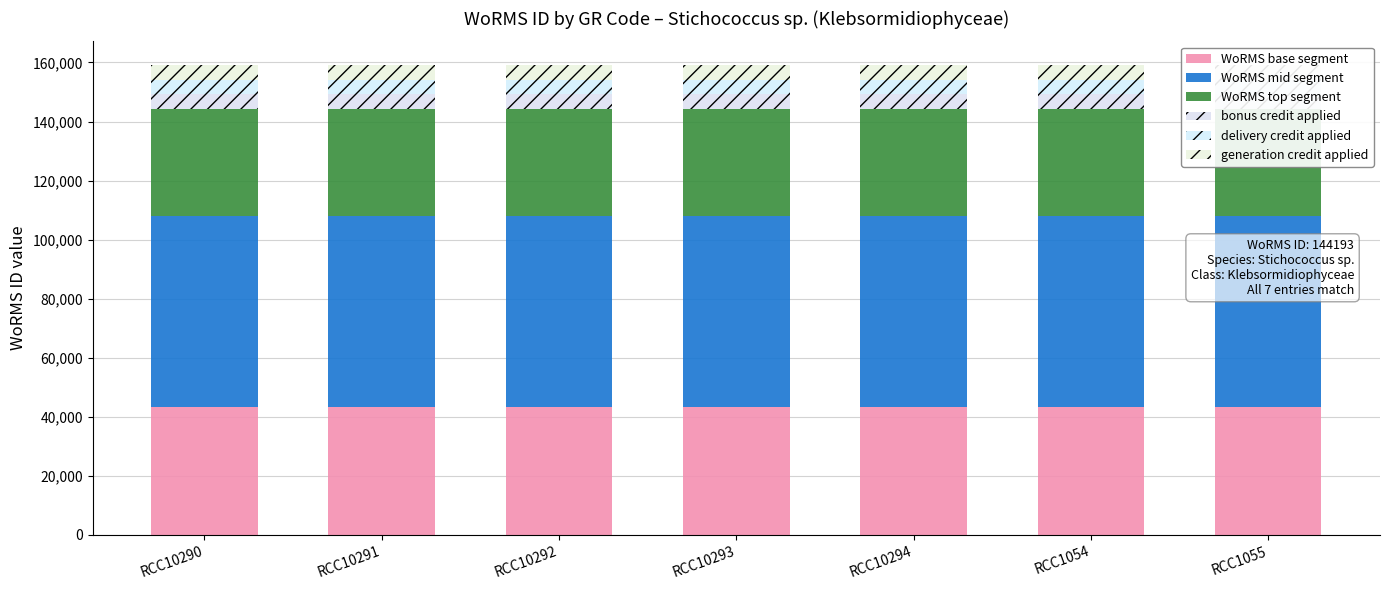

Reading left to right, transcribe all the data shown in this chart.

WoRMS base segment: RCC10290=43258	RCC10291=43258	RCC10292=43258	RCC10293=43258	RCC10294=43258	RCC1054=43258	RCC1055=43258
WoRMS mid segment: RCC10290=64887	RCC10291=64887	RCC10292=64887	RCC10293=64887	RCC10294=64887	RCC1054=64887	RCC1055=64887
WoRMS top segment: RCC10290=36048	RCC10291=36048	RCC10292=36048	RCC10293=36048	RCC10294=36048	RCC1054=36048	RCC1055=36048
bonus credit applied: RCC10290=5000	RCC10291=5000	RCC10292=5000	RCC10293=5000	RCC10294=5000	RCC1054=5000	RCC1055=5000
delivery credit applied: RCC10290=5000	RCC10291=5000	RCC10292=5000	RCC10293=5000	RCC10294=5000	RCC1054=5000	RCC1055=5000
generation credit applied: RCC10290=5000	RCC10291=5000	RCC10292=5000	RCC10293=5000	RCC10294=5000	RCC1054=5000	RCC1055=5000